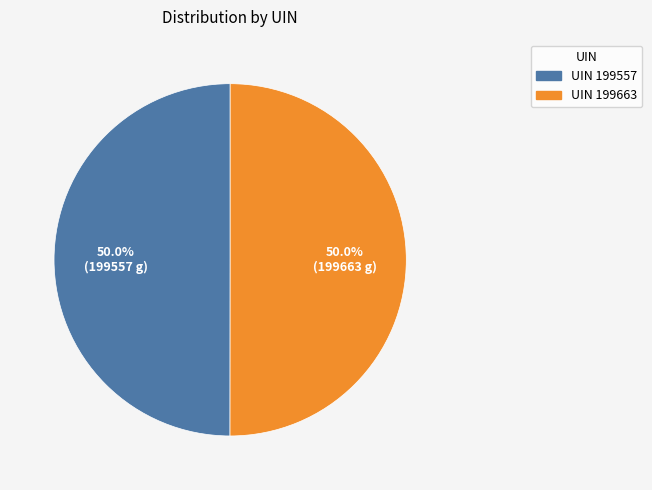

How many segments does this pie chart have?

2